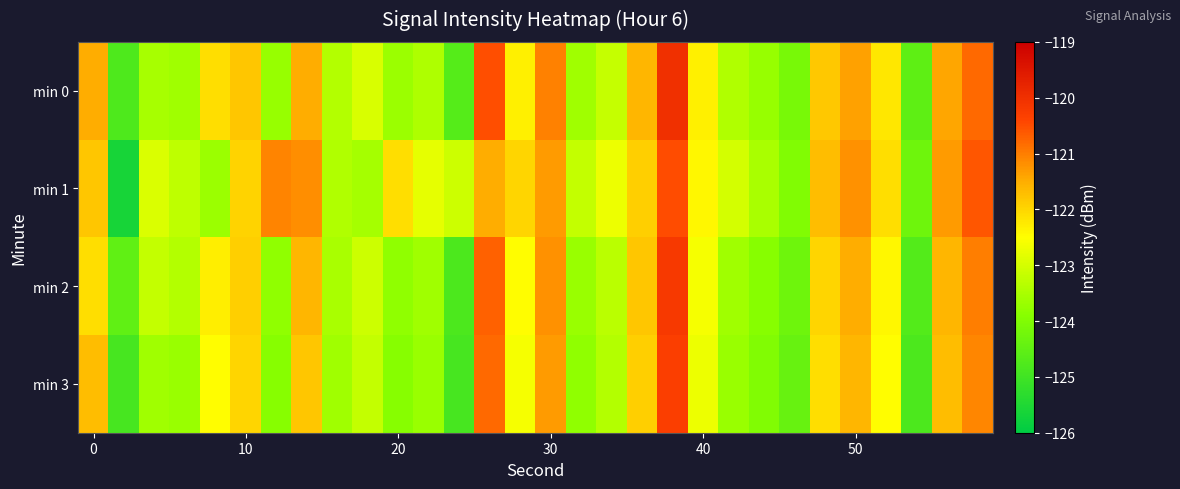

Which series has the largest total across all categories?

min 1